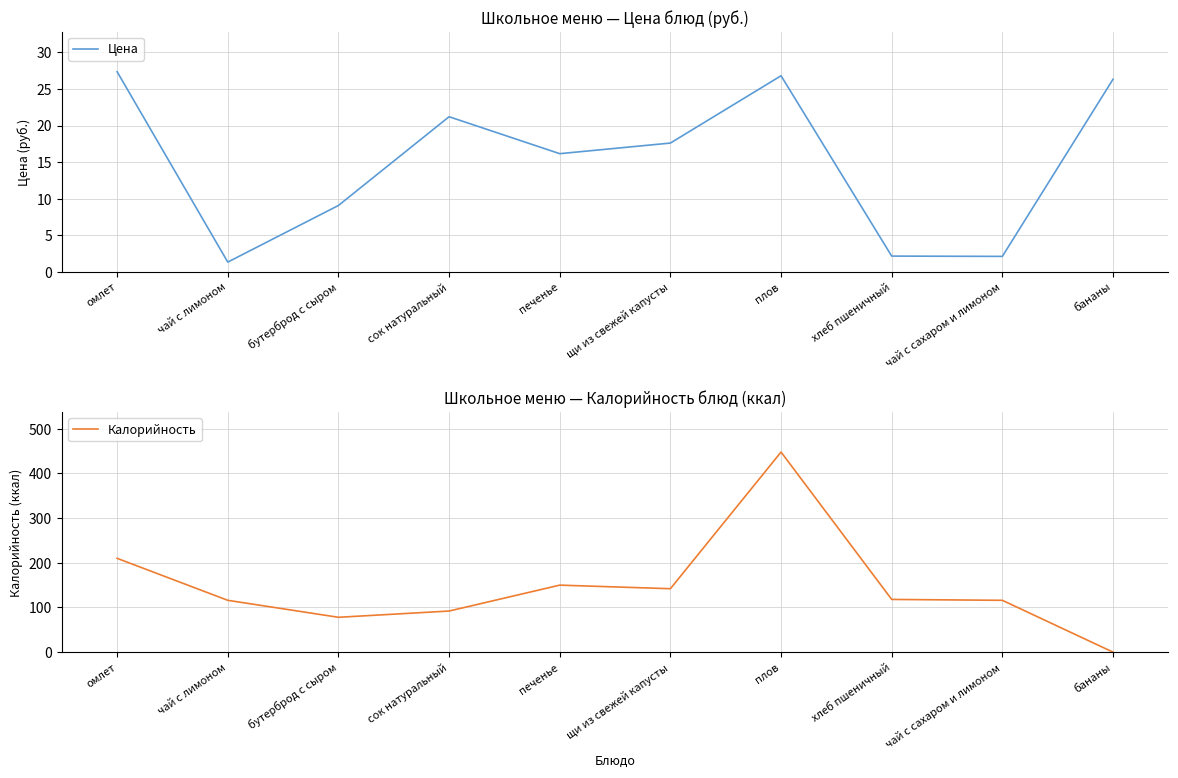

What is the label of the 4th point from the right?

плов